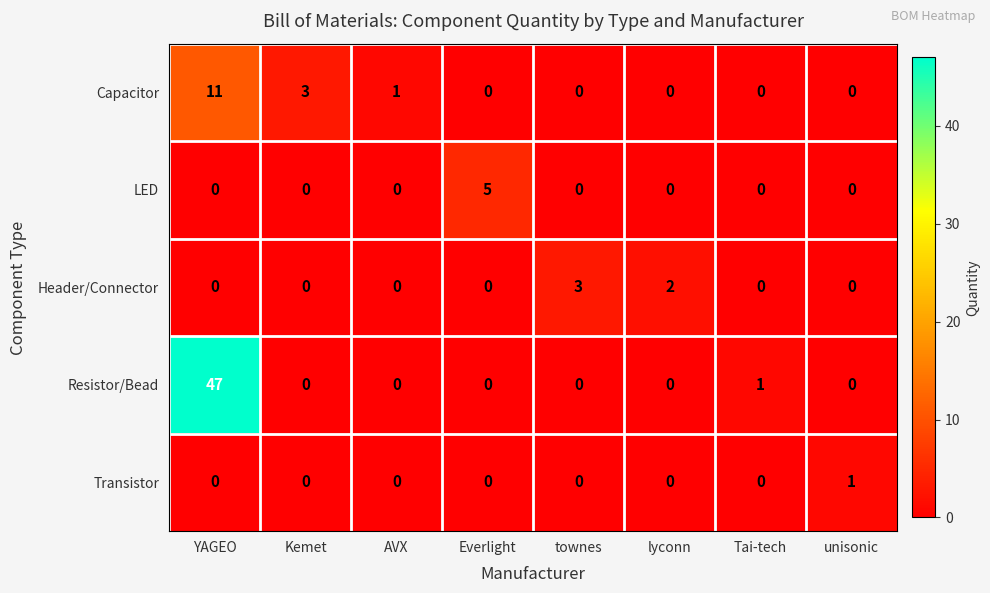

True or false: Resistor/Bead has a value of 0 at AVX.

True